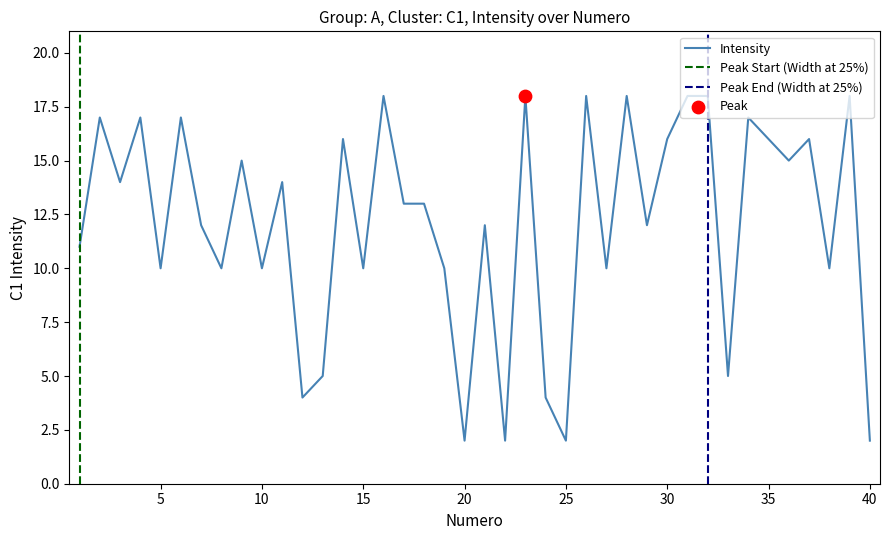

Which has a higher value, 31 or 1?

31